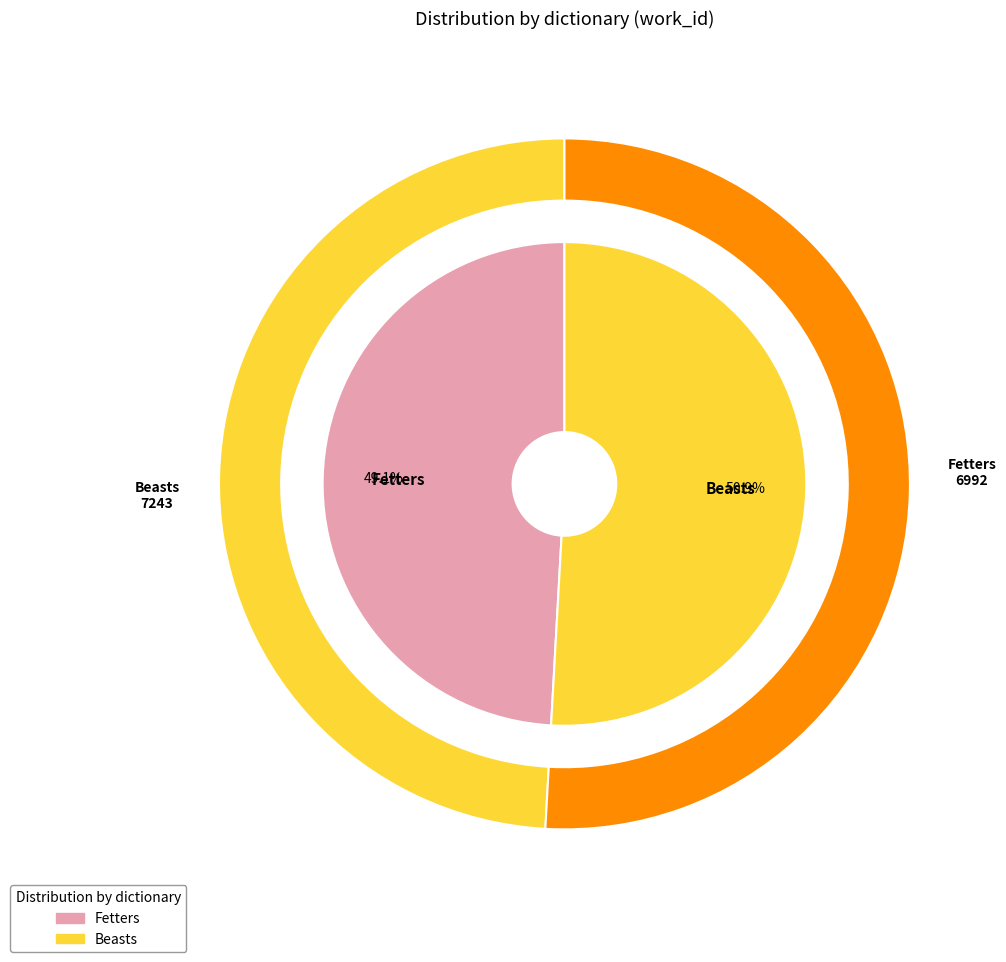

What percentage is the Beasts slice, to the nearest percent?

51%